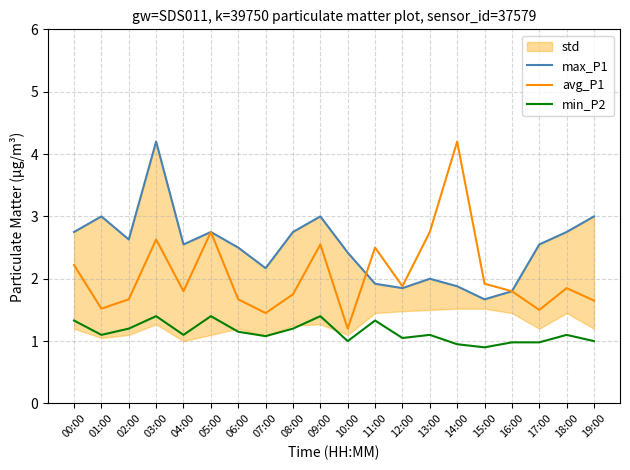

At which label is avg_P1 closest to 2?

15:00